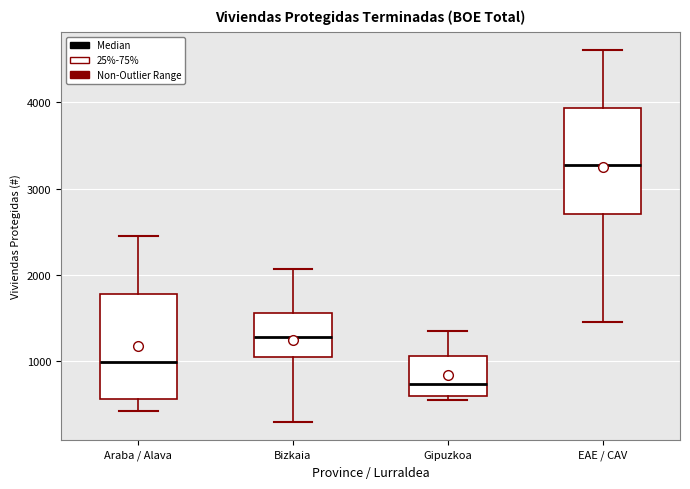

Which box has the lowest median line?

Gipuzkoa